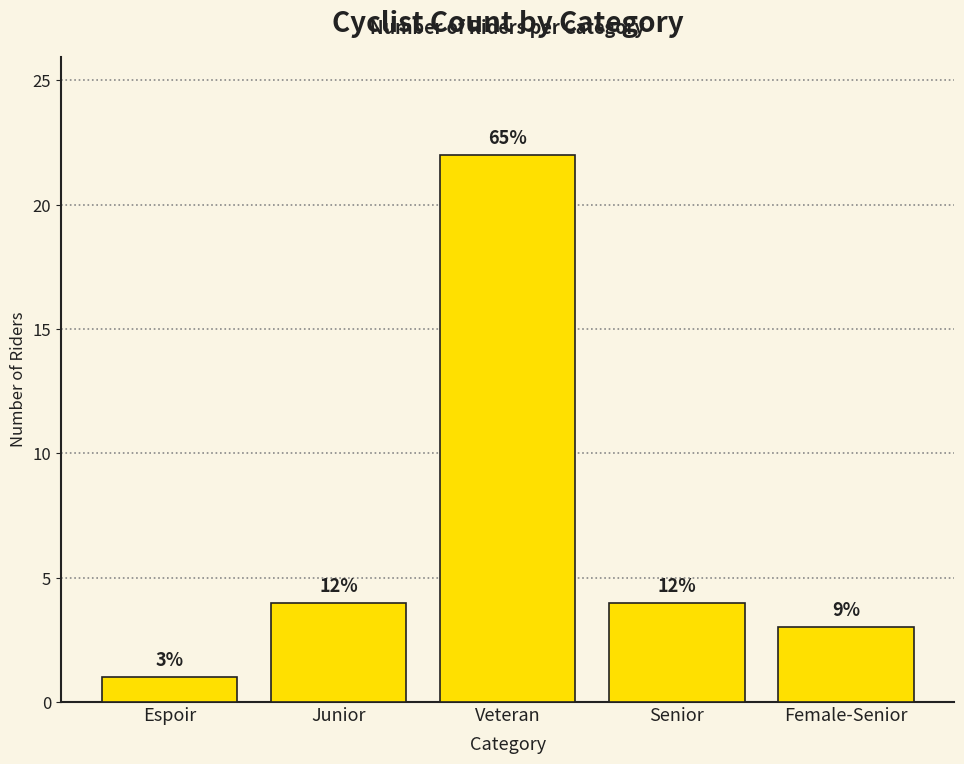

The value at Veteran is 22. True or false?

True